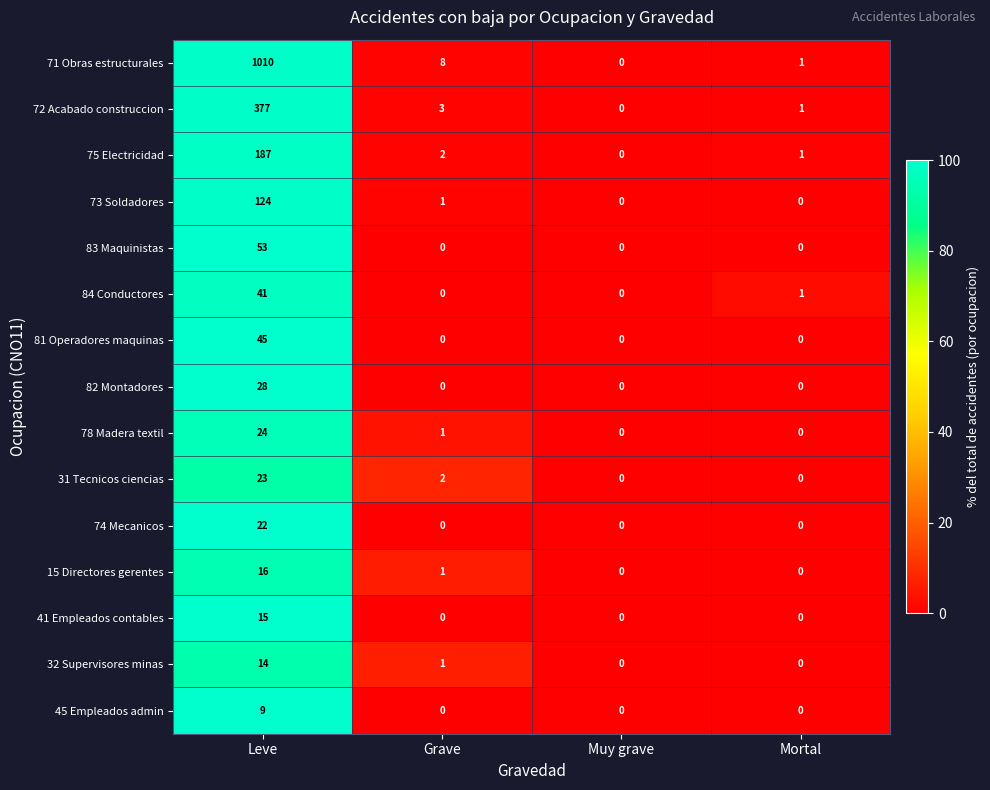

What is the average value of the 15 Directores gerentes series?

4